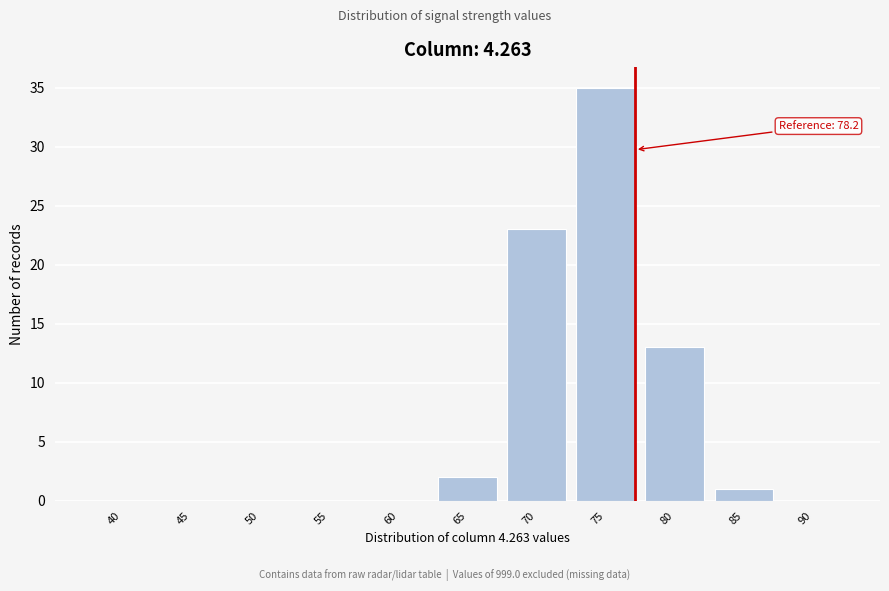

Reading right to left, transcribe all the data shown in this chart.

90=0	85=1	80=13	75=35	70=23	65=2	60=0	55=0	50=0	45=0	40=0